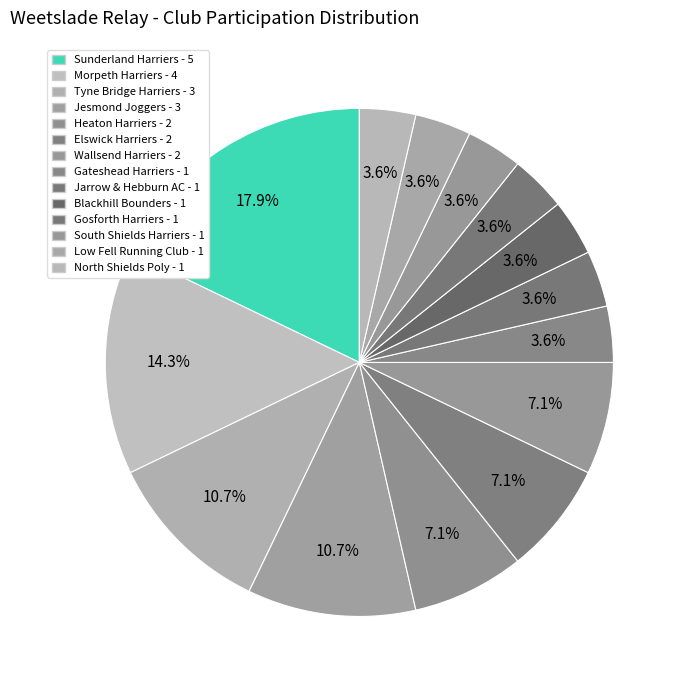

Count the number of slices in the pie.

14